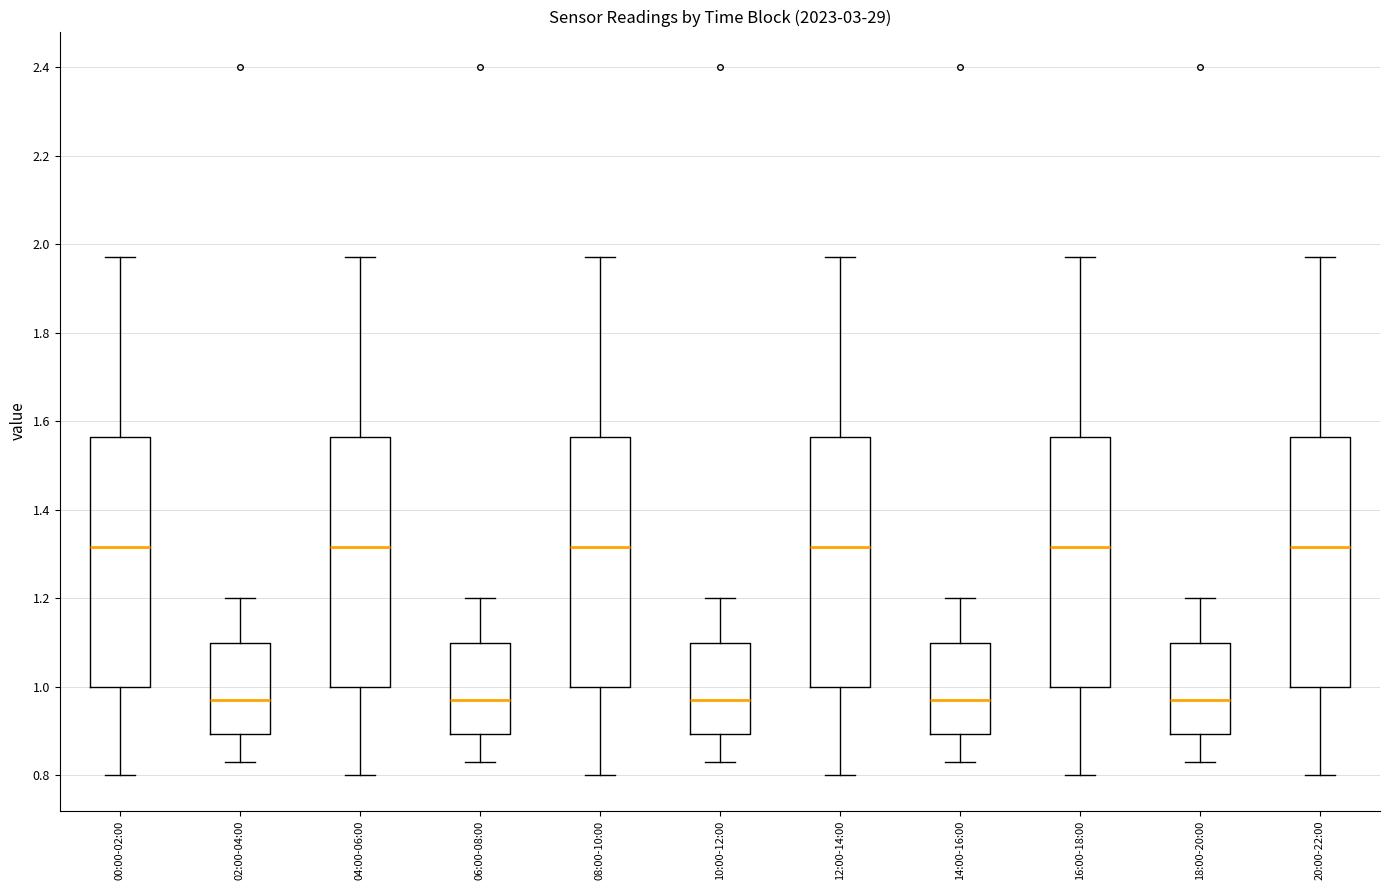

Reading left to right, transcribe this box plot: for each box, give where its median line is, the range the box spans, and where its two whiskers end, as read against the y-axis. The values are not printed on the chart, so give them approximately, as read against the axis.

00:00-02:00: median 1.32, box 1.00 to 1.56, whiskers 0.80 to 1.98
02:00-04:00: median 0.98, box 0.90 to 1.10, whiskers 0.84 to 1.20
04:00-06:00: median 1.32, box 1.00 to 1.56, whiskers 0.80 to 1.98
06:00-08:00: median 0.98, box 0.90 to 1.10, whiskers 0.84 to 1.20
08:00-10:00: median 1.32, box 1.00 to 1.56, whiskers 0.80 to 1.98
10:00-12:00: median 0.98, box 0.90 to 1.10, whiskers 0.84 to 1.20
12:00-14:00: median 1.32, box 1.00 to 1.56, whiskers 0.80 to 1.98
14:00-16:00: median 0.98, box 0.90 to 1.10, whiskers 0.84 to 1.20
16:00-18:00: median 1.32, box 1.00 to 1.56, whiskers 0.80 to 1.98
18:00-20:00: median 0.98, box 0.90 to 1.10, whiskers 0.84 to 1.20
20:00-22:00: median 1.32, box 1.00 to 1.56, whiskers 0.80 to 1.98